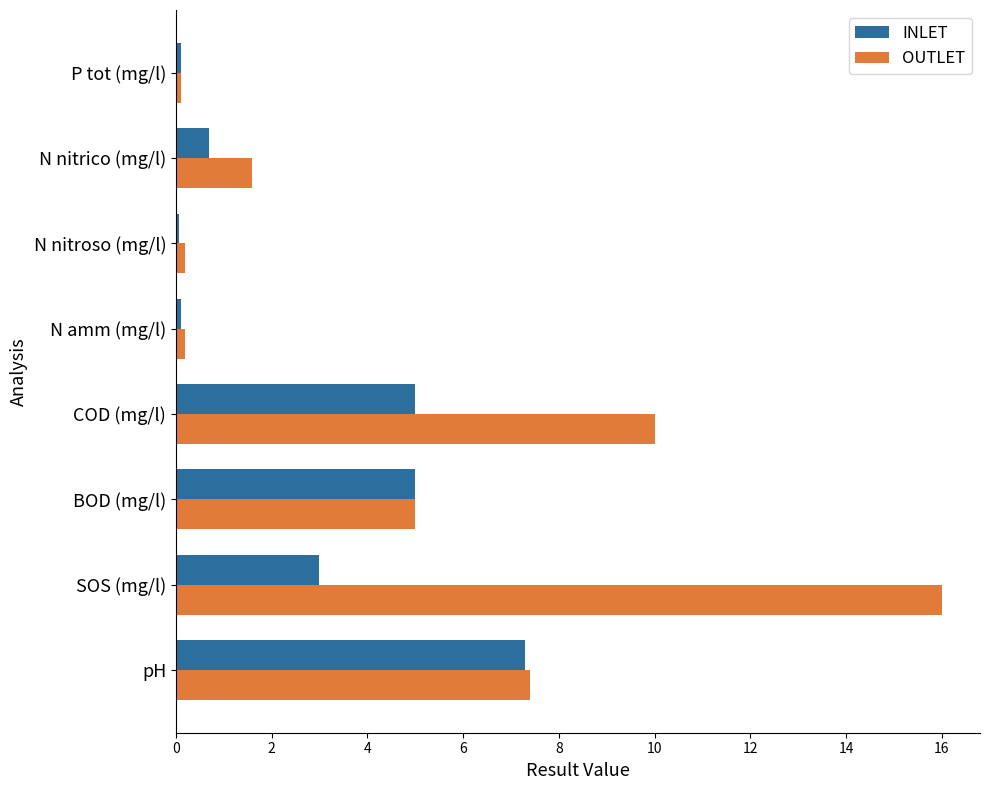

True or false: OUTLET has a value of 5.0 at BOD (mg/l).

True